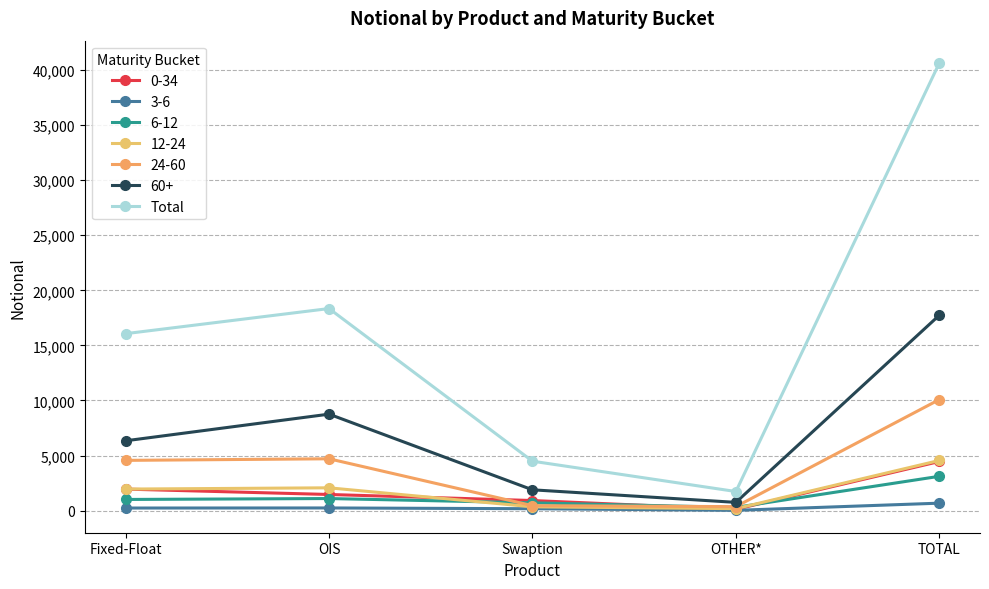

What position from the left is TOTAL?

5